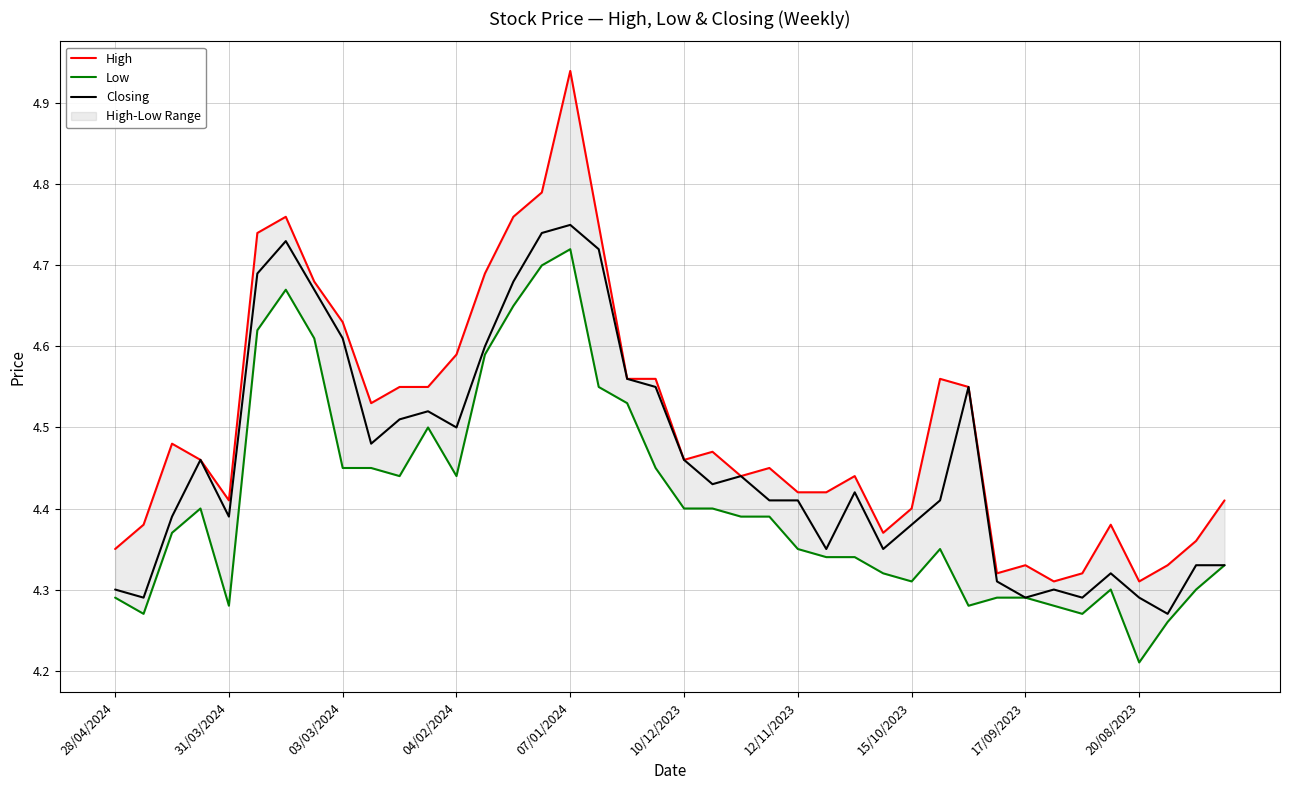

Is it true that Closing equals 2.9 at 03/03/2024?

False